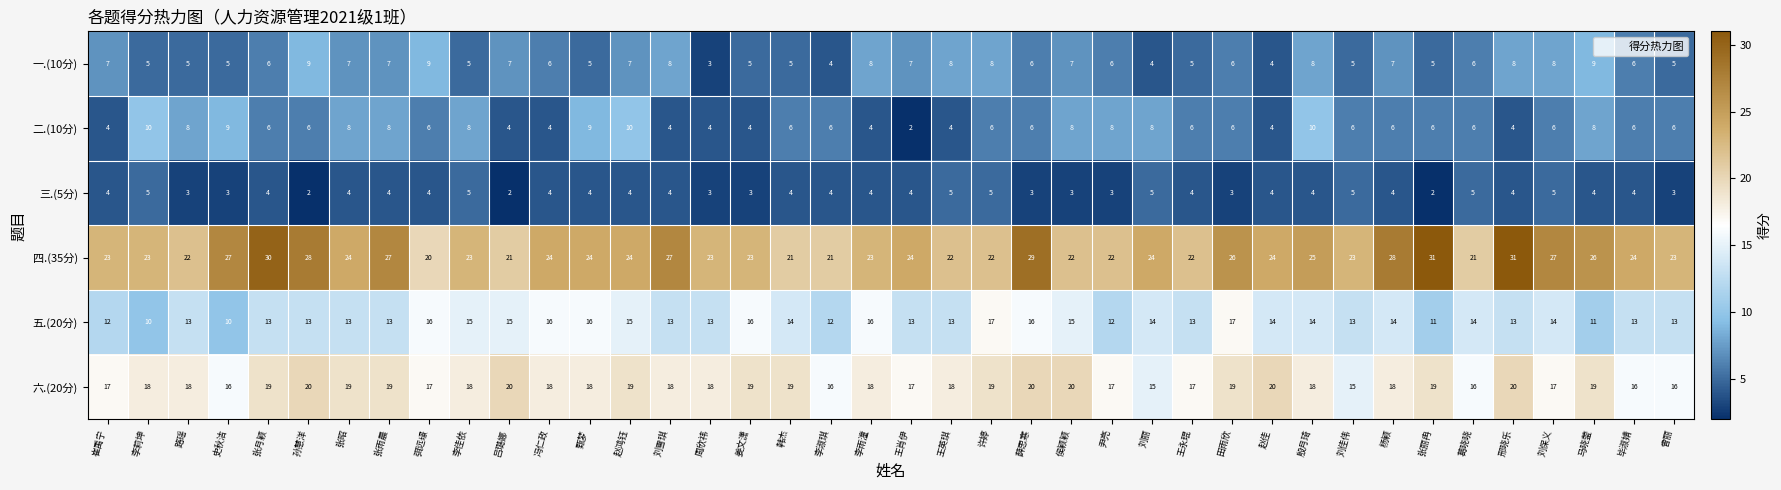

Is it true that 六.(20分) equals 19 at 赵鸿钰?

True